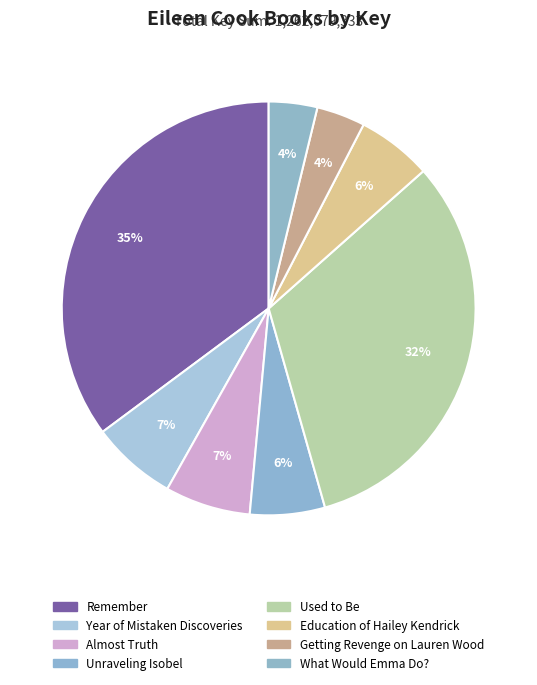

How many slices are in this pie chart?

8